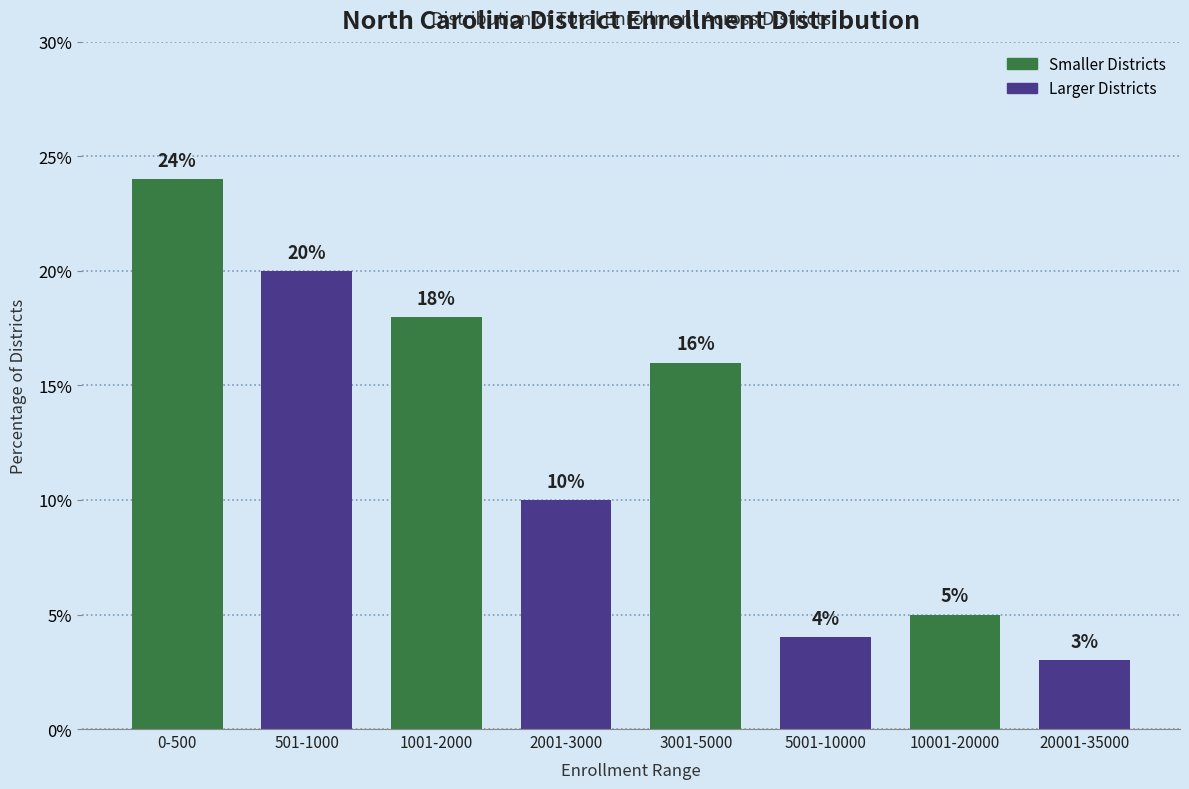

Reading left to right, list all the values displayed in this chart.

24	20	18	10	16	4	5	3